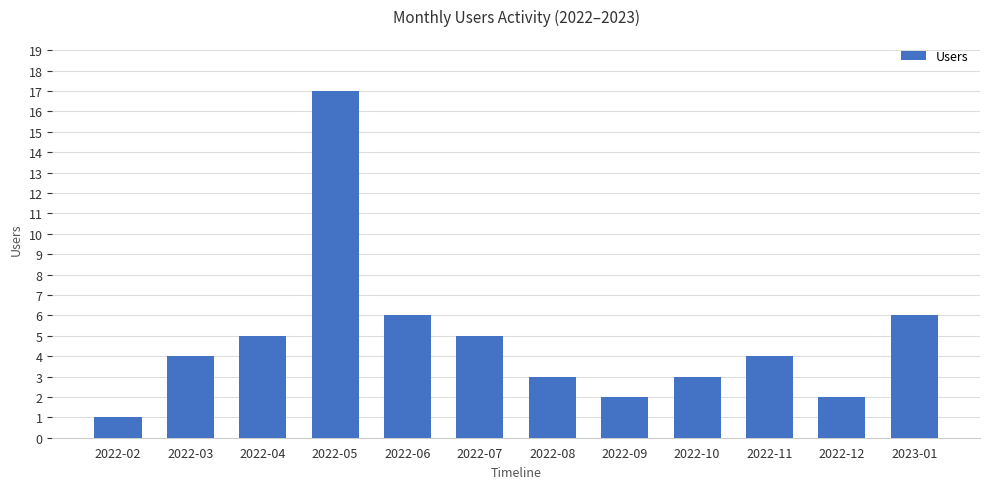

What is the value of the 4th bar from the left?

17